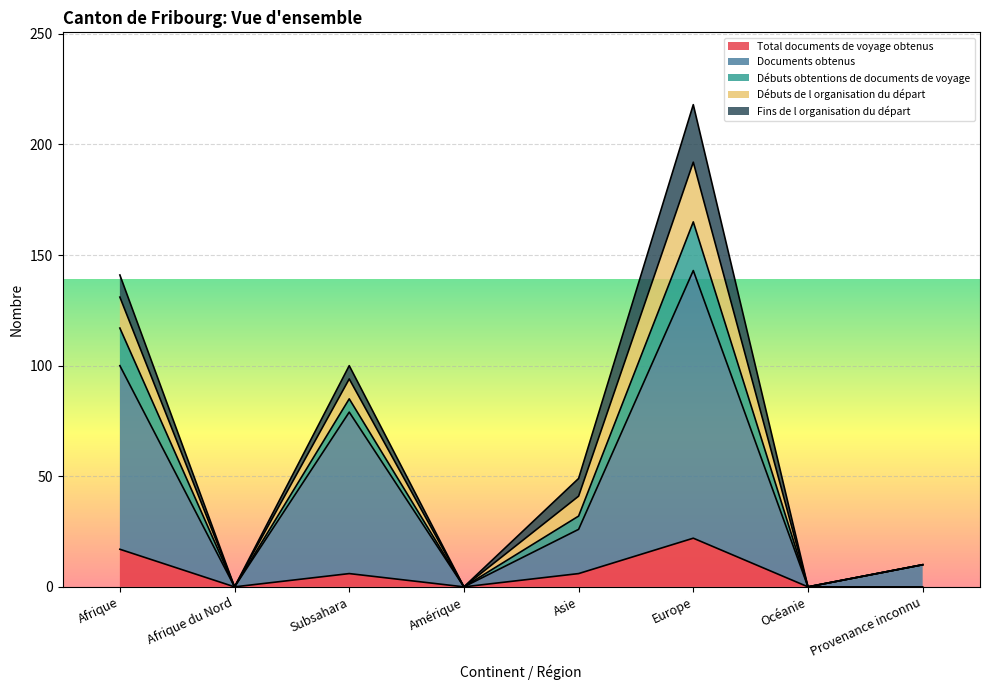

Where is Fins de l organisation du départ nearest to the value 13?

Afrique